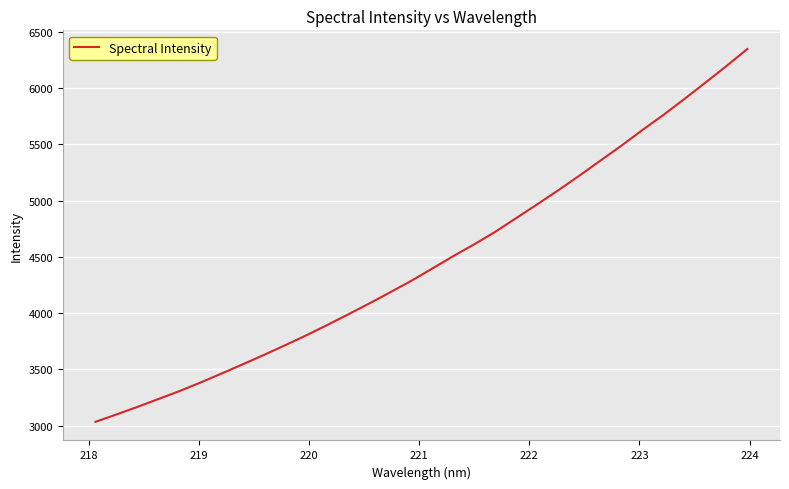

What is the maximum value shown in the chart?

6345.9